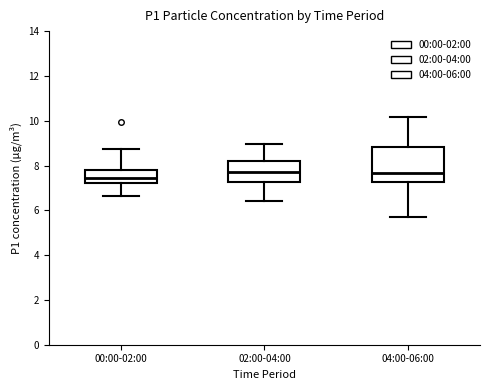

Reading left to right, read every box against the y-axis: the position of its median line, the range the box covers, and the ends of its whiskers. The values are not printed on the chart, so give them approximately, as read against the axis.

00:00-02:00: median 7.4, box 7.2 to 7.8, whiskers 6.6 to 8.8
02:00-04:00: median 7.8, box 7.2 to 8.2, whiskers 6.4 to 9.0
04:00-06:00: median 7.6, box 7.2 to 8.8, whiskers 5.6 to 10.2